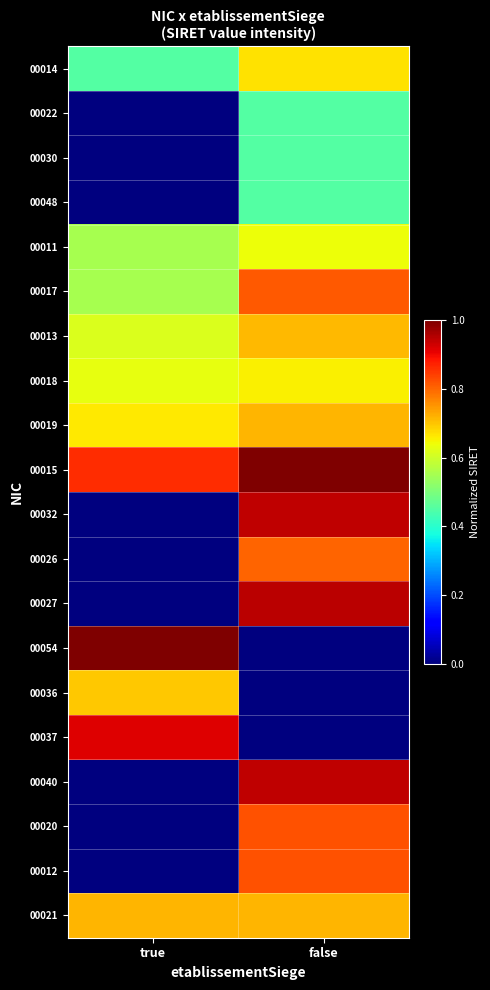

Which series has the widest spread of values?

00054